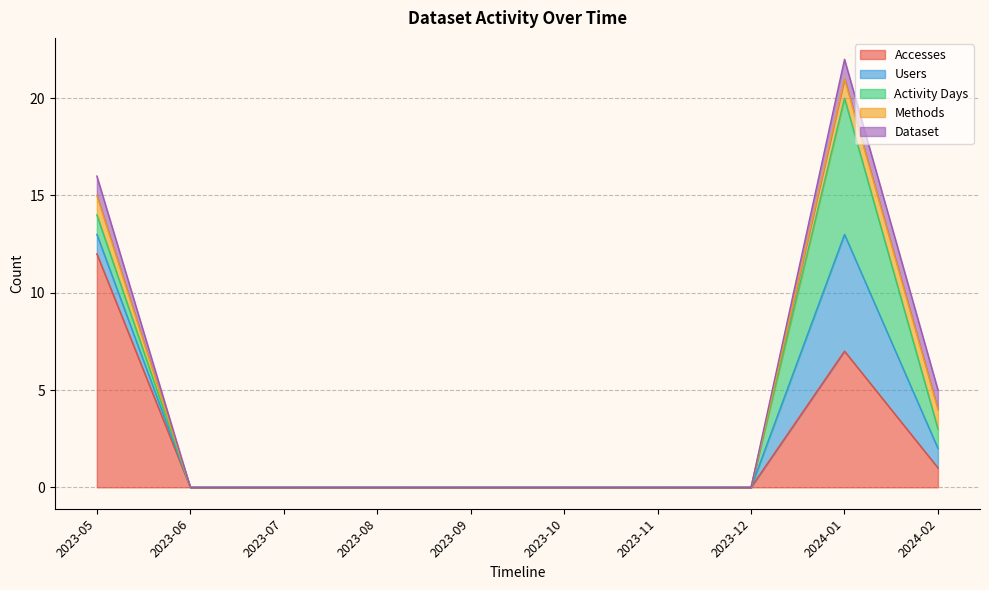

True or false: Dataset and Accesses cross at least once.

False